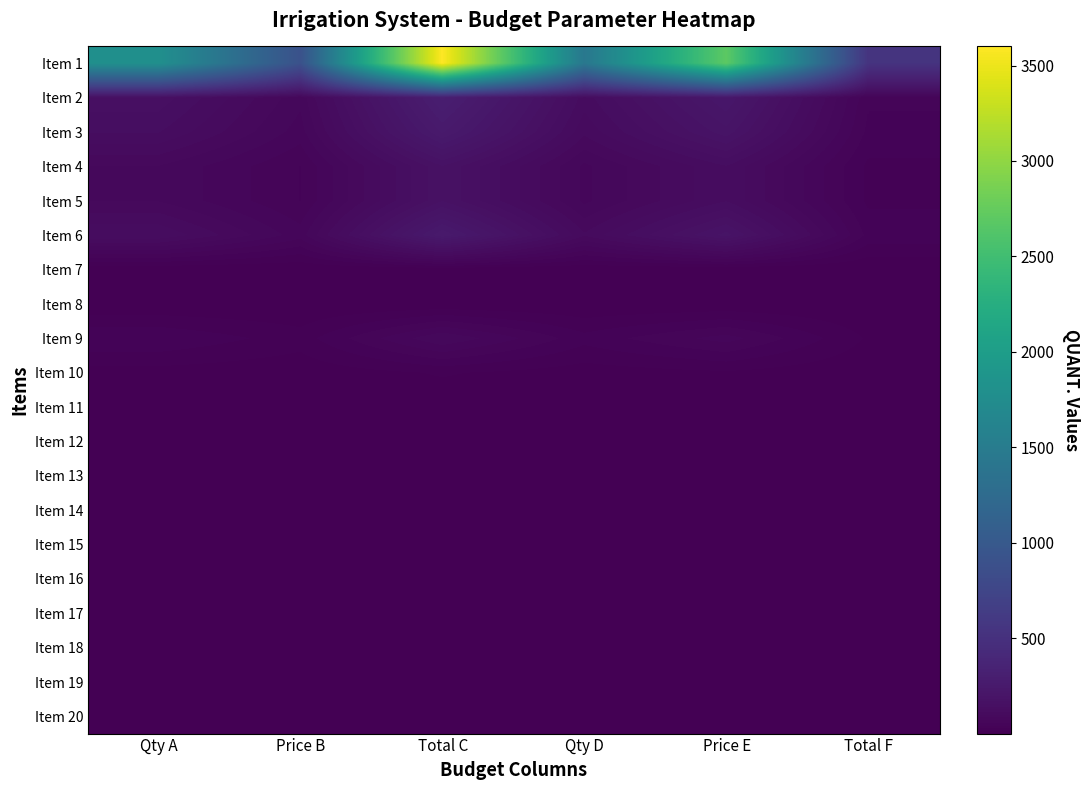

Which series changed the most between Qty D and Total F?

Item 1